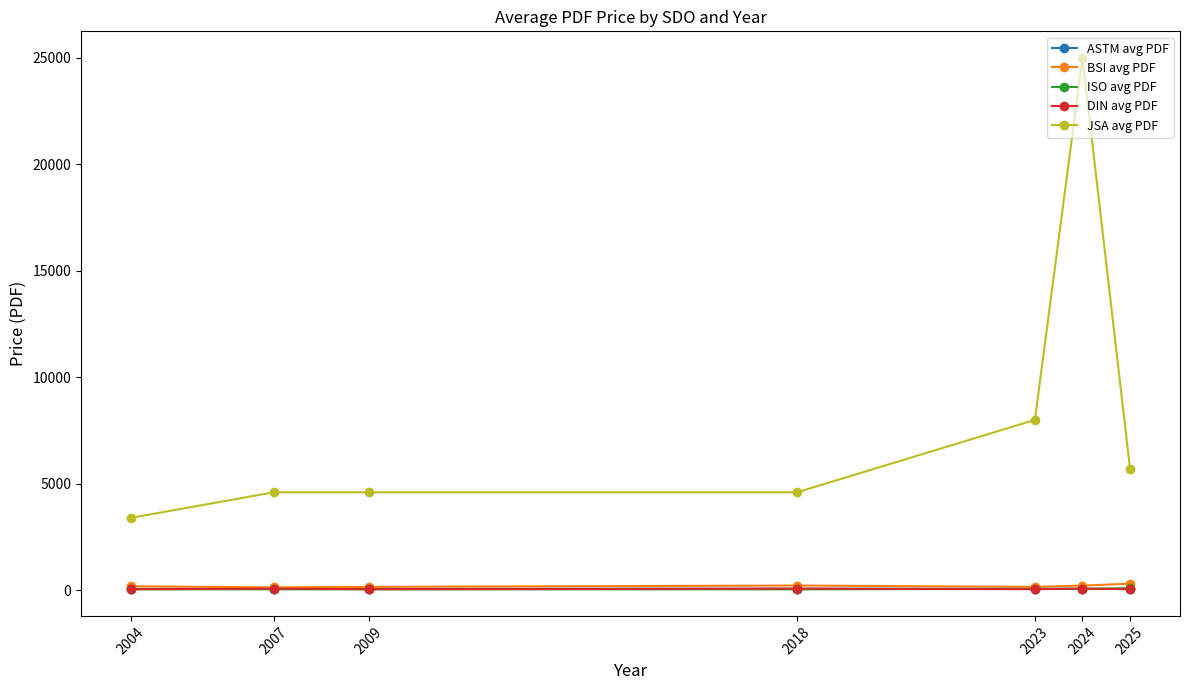

Reading right to left, extract all data points from this chart.

ASTM avg PDF: 2004=69.0	2007=76.0	2009=69.0	2018=69.0	2023=69.0	2024=61.0	2025=61.0
BSI avg PDF: 2004=188.0	2007=134.0	2009=158.0	2018=222.0	2023=158.0	2024=220.0	2025=308.0
ISO avg PDF: 2004=43.0	2007=43.0	2009=43.0	2018=43.0	2023=65.0	2024=65.0	2025=98.0
DIN avg PDF: 2004=50.6	2007=76.8	2009=50.6	2018=76.8	2023=50.6	2024=76.8	2025=50.6
JSA avg PDF: 2004=3400.0	2007=4600.0	2009=4600.0	2018=4600.0	2023=8000.0	2024=25000.0	2025=5700.0